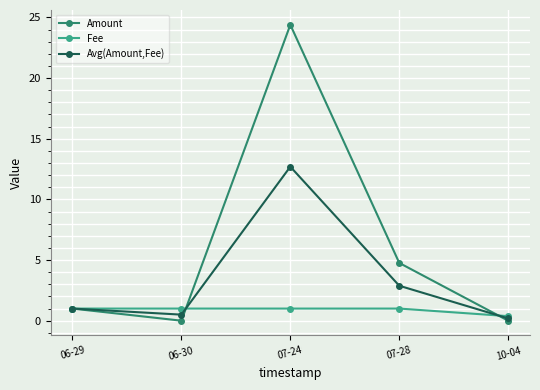

What is the sum of all Amount values?

30.2